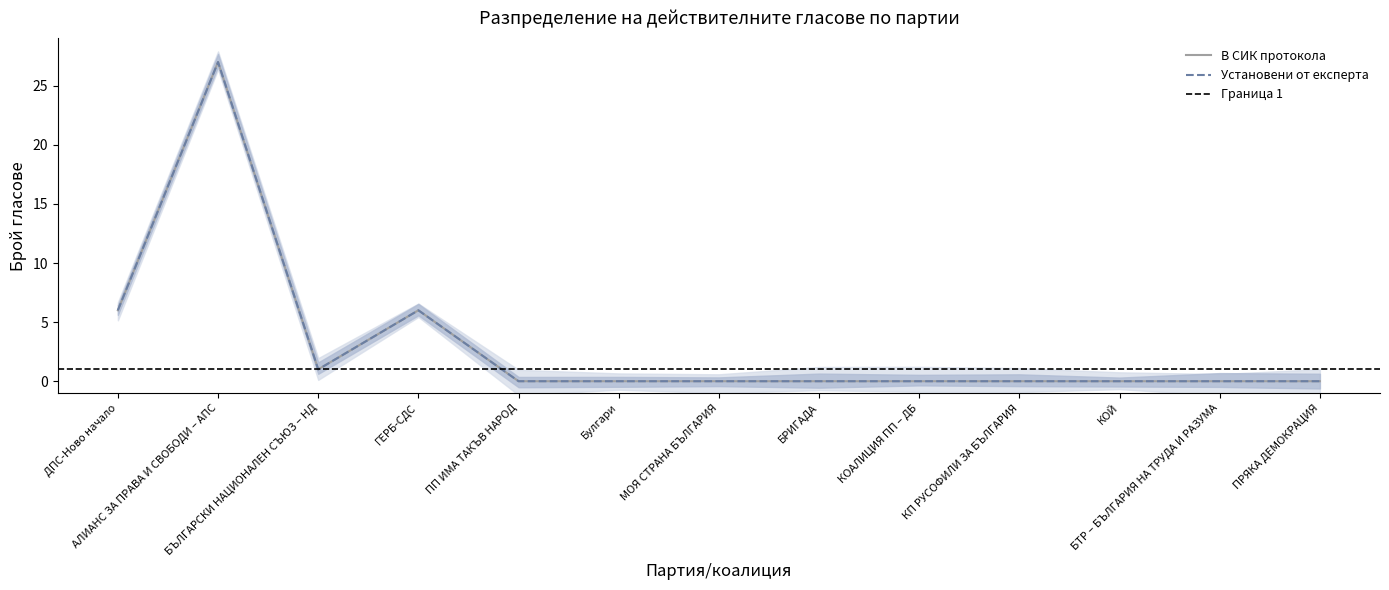

What is the label of the 9th point from the right?

ПП ИМА ТАКЪВ НАРОД